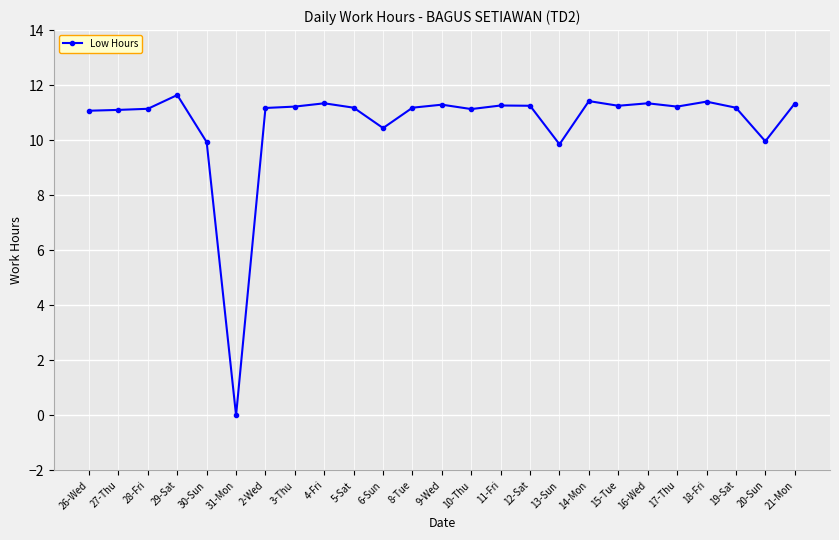

Which label corresponds to the largest value in the chart?

29-Sat